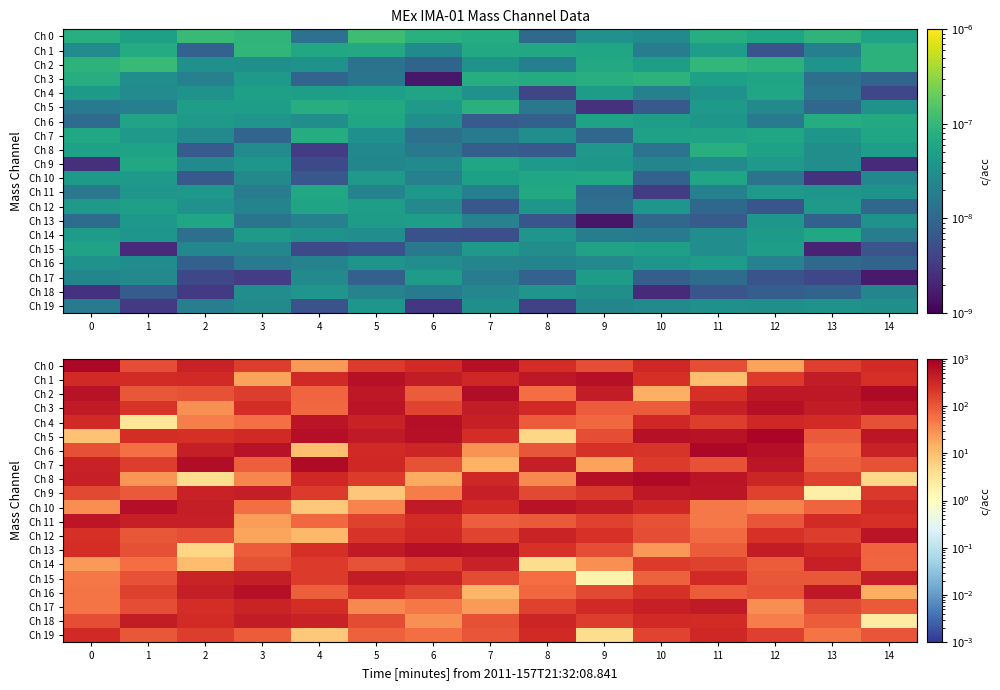

Which series has the widest spread of values?

Ch 5